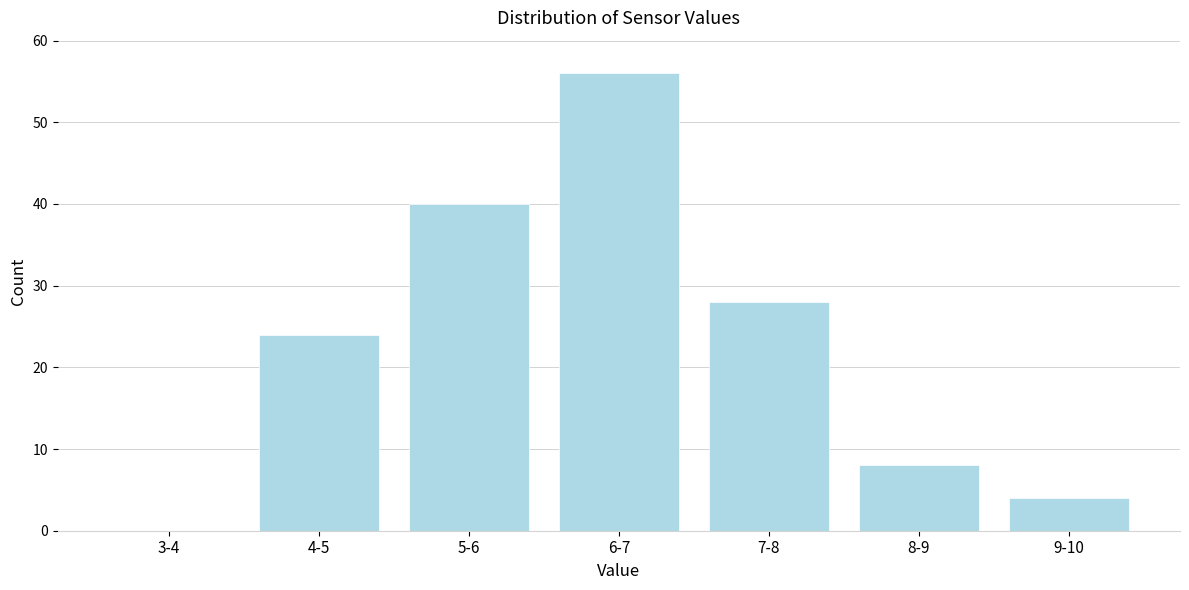

Reading left to right, list all the values displayed in this chart.

3-4=0	4-5=24	5-6=40	6-7=56	7-8=28	8-9=8	9-10=4